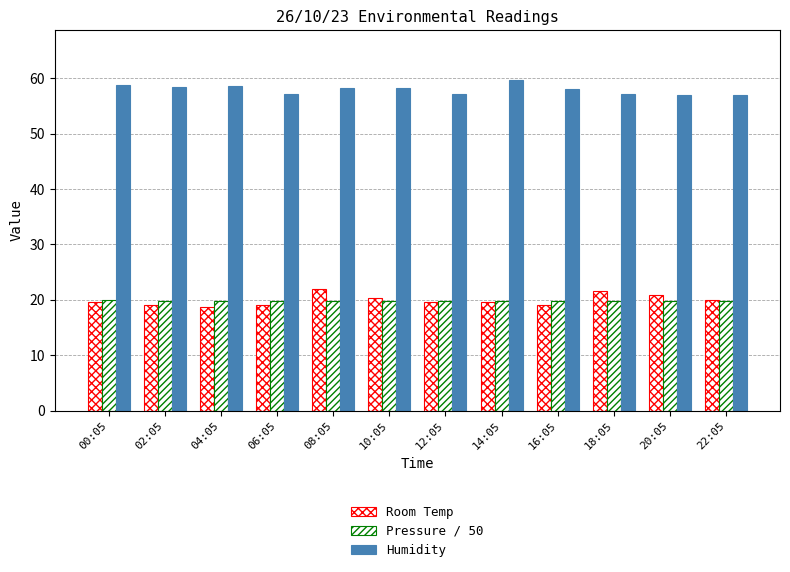

Does the chart contain any negative values?

No